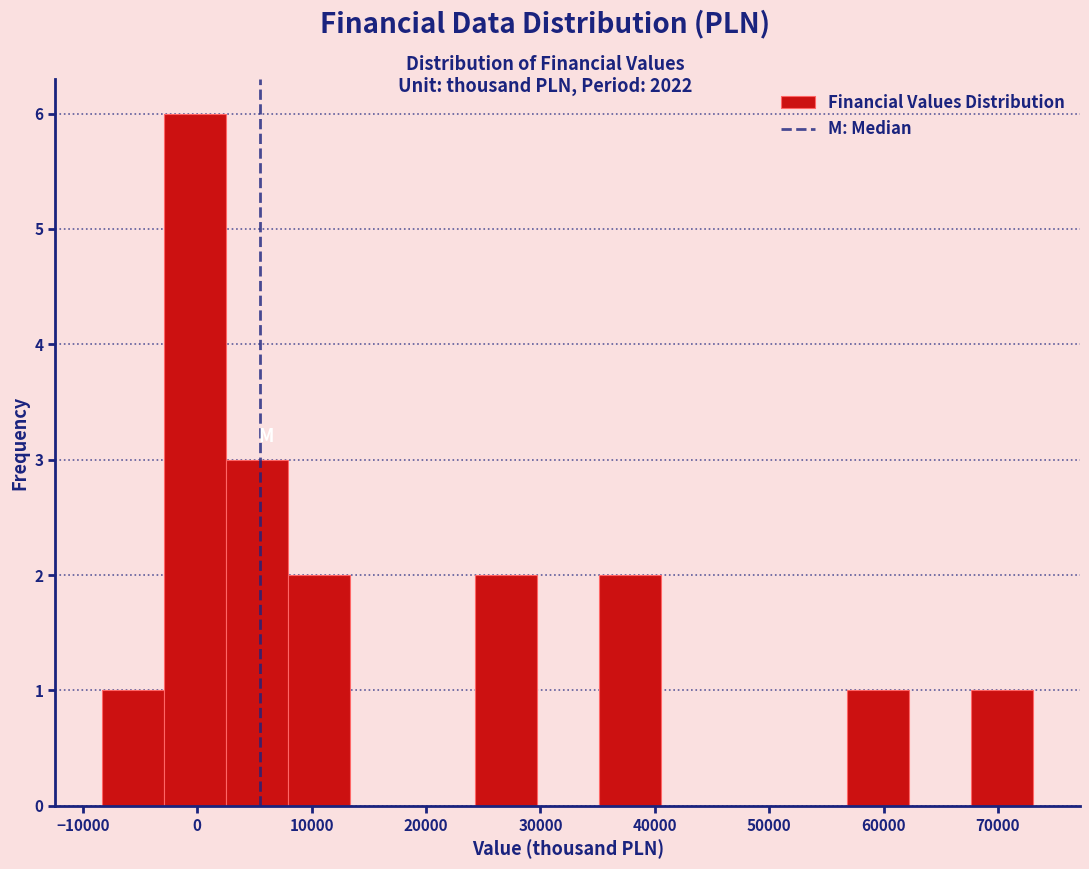

Over which range of the x-axis is the bar tallest?

-3000 to 3000